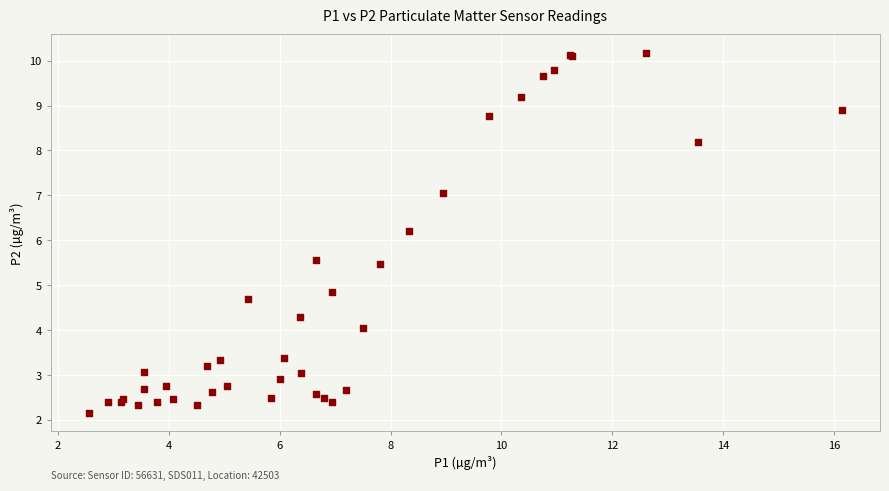

What Y value in the scatter plot is closest to 6?

6.2